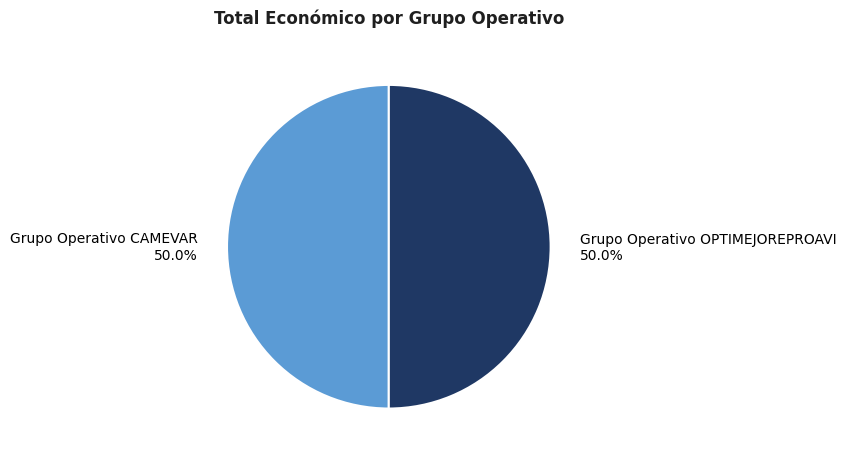

Approximately how many times larger is the value at Grupo Operativo OPTIMEJOREPROAVI compared to Grupo Operativo CAMEVAR?

1.0